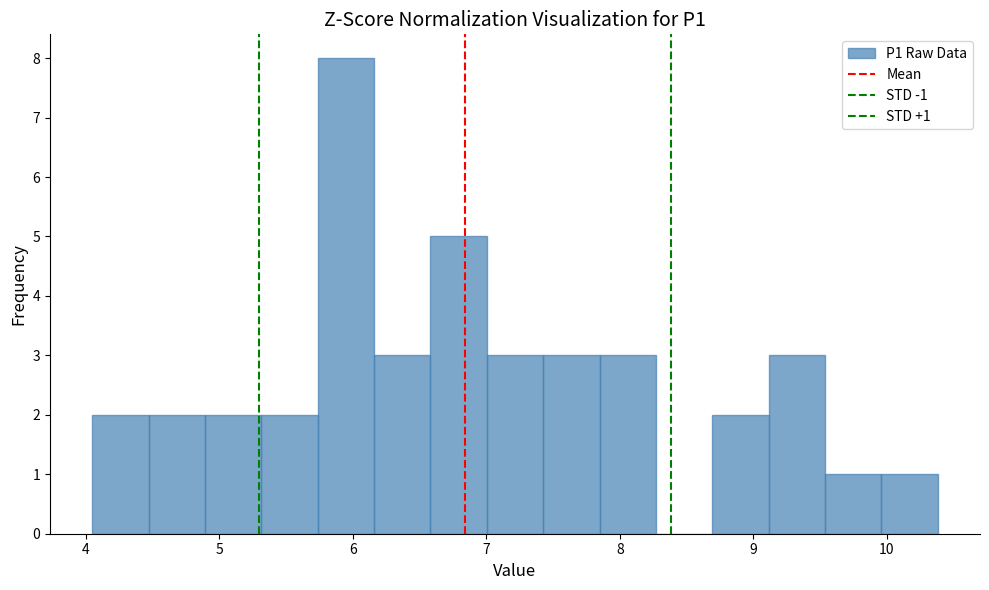

Which range on the x-axis has the tallest bar?

5.7 to 6.2